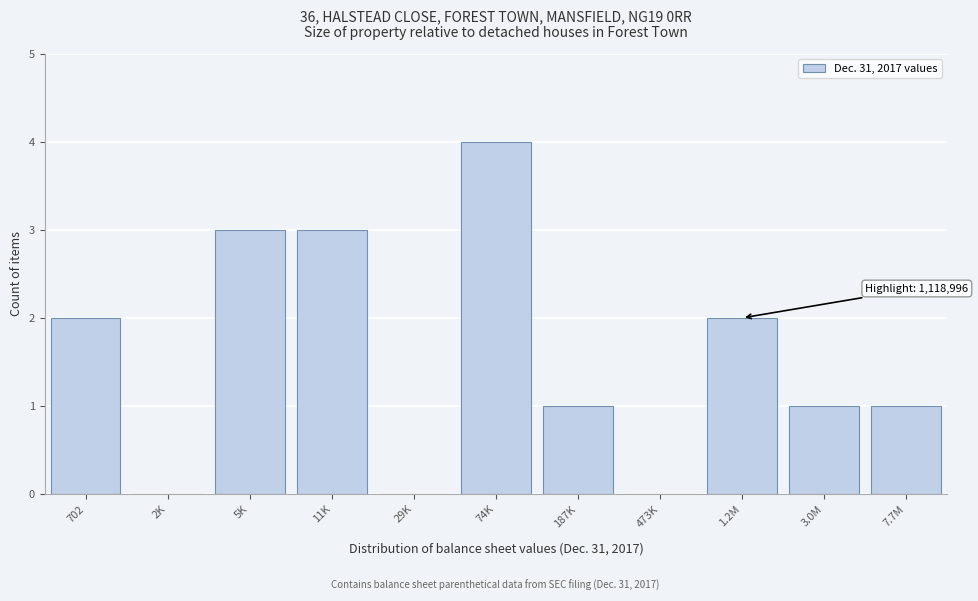

Reading left to right, what are all the values shown in this chart?

702=2	2K=0	5K=3	11K=3	29K=0	74K=4	187K=1	473K=0	1.2M=2	3.0M=1	7.7M=1